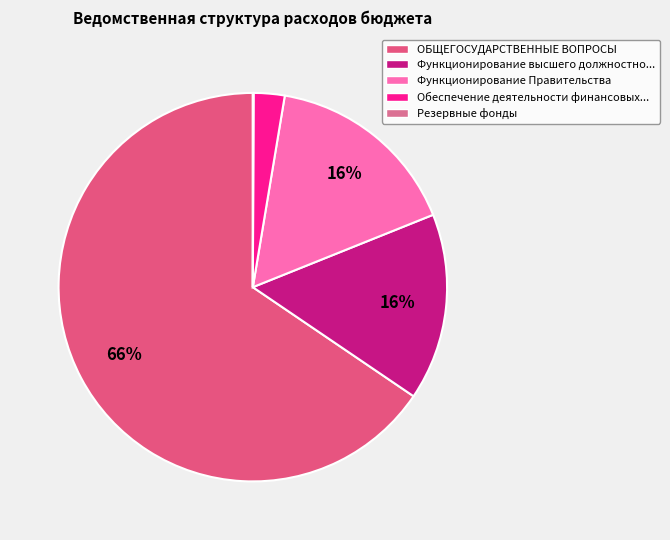

Which slice is the largest?

ОБЩЕГОСУДАРСТВЕННЫЕ ВОПРОСЫ